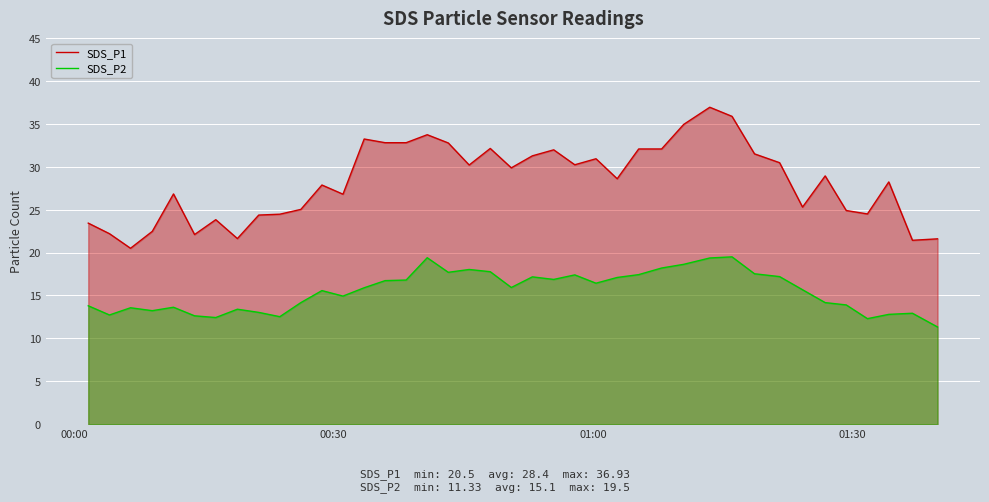

True or false: SDS_P2 and SDS_P1 intersect in this chart.

False